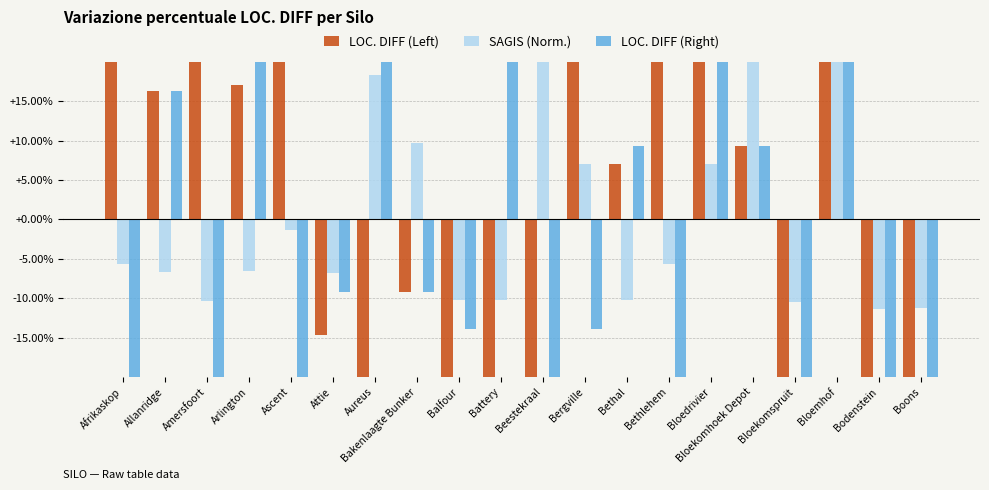

Where is SAGIS (Norm.) nearest to the value 5?

Bergville